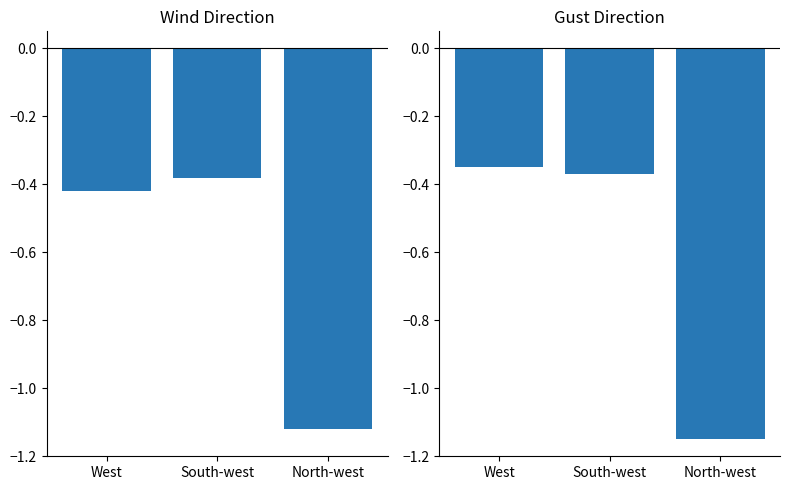

Which series has the largest range (max minus min)?

Gust Direction